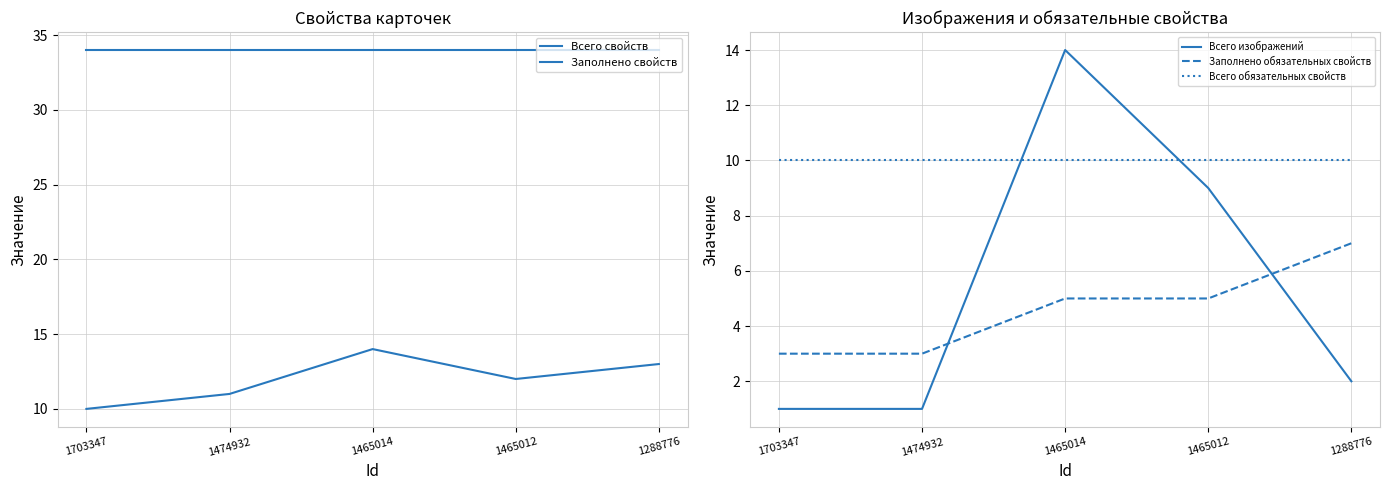

Between 1703347 and 1465012, which series saw the biggest shift?

Всего изображений